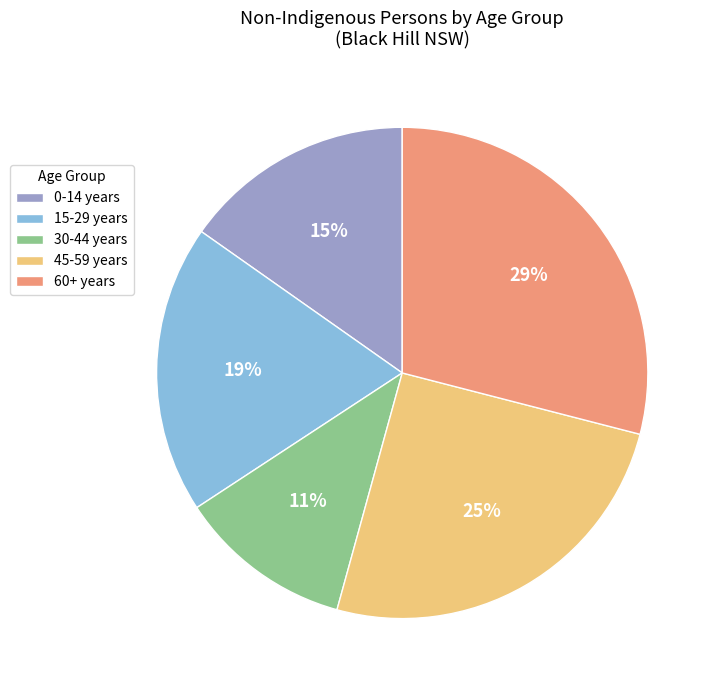

Count the number of slices in the pie.

5